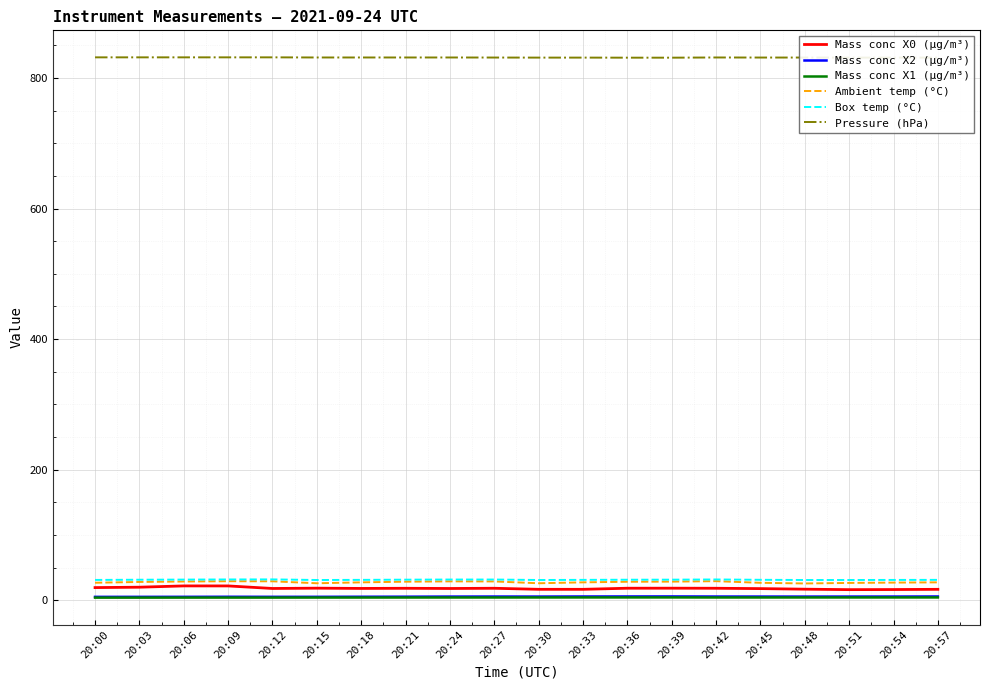

True or false: Pressure (hPa) has more than 0 interior local peaks.

True